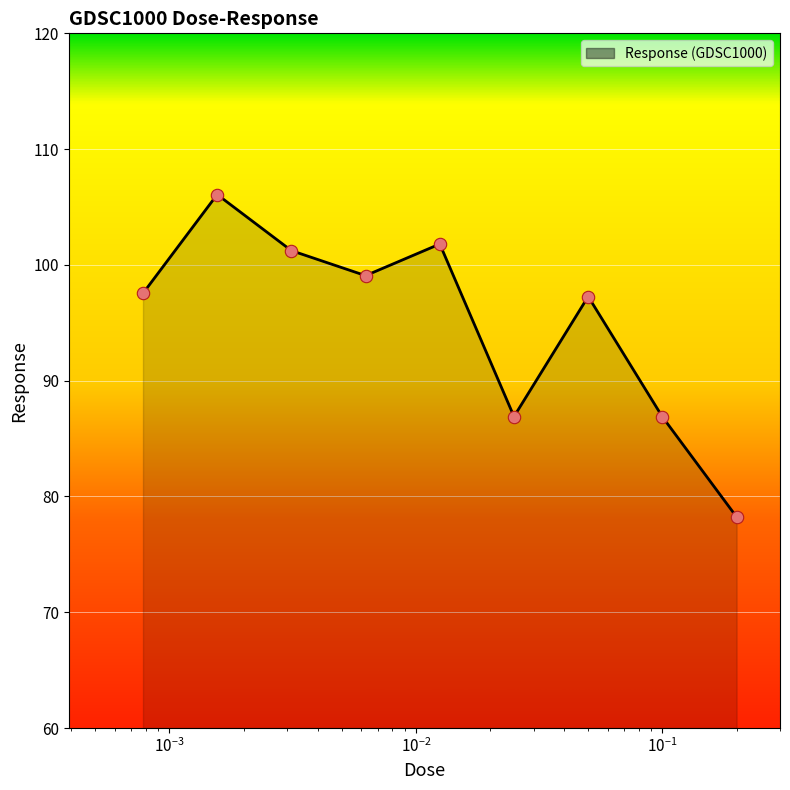

What is the greatest value displayed?

106.1